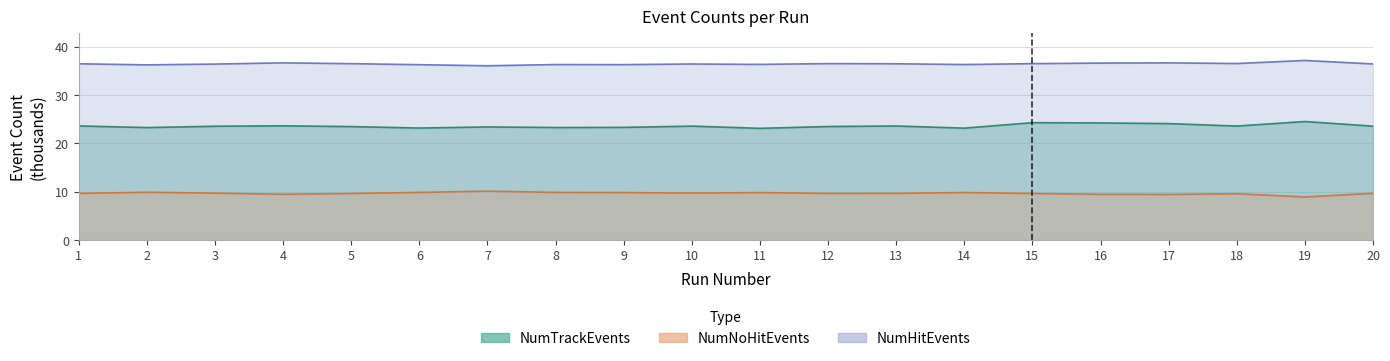

At which category does NumNoHitEvents reach its first local valley?

4